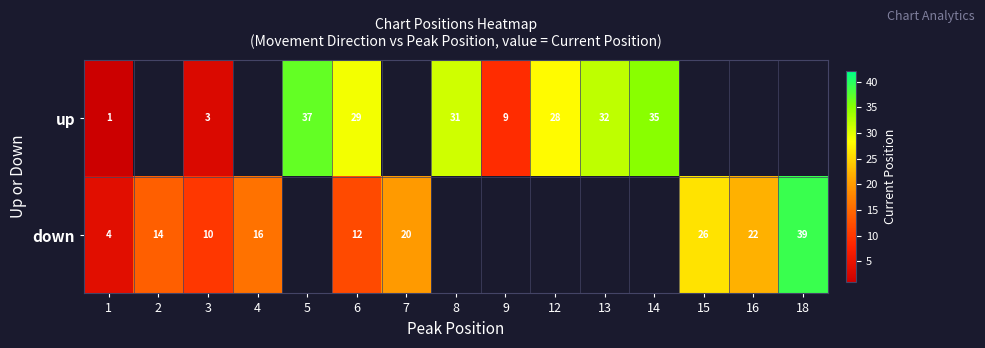

At 3, list the series in order from largest to smallest.

down, up